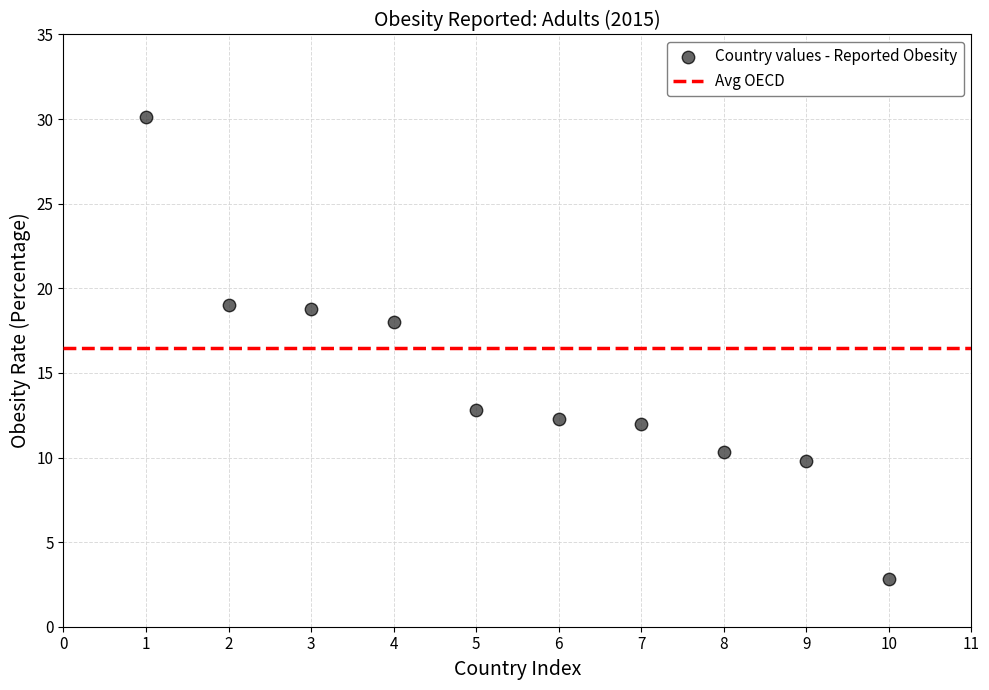

What is the average X value?

5.5